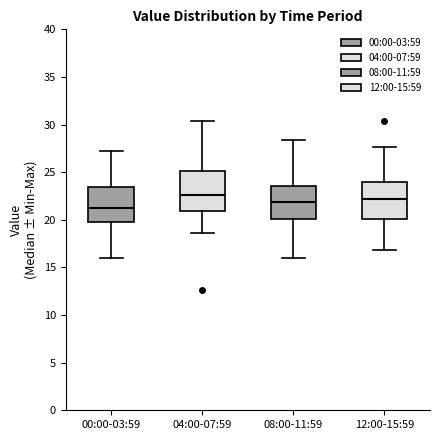

Reading left to right, transcribe this box plot: for each box, give where its median line is, the range the box spans, and where its two whiskers end, as read against the y-axis. The values are not printed on the chart, so give them approximately, as read against the axis.

00:00-03:59: median 21.0, box 20.0 to 23.5, whiskers 16.0 to 27.0
04:00-07:59: median 22.5, box 21.0 to 25.0, whiskers 18.5 to 30.5
08:00-11:59: median 22.0, box 20.0 to 23.5, whiskers 16.0 to 28.5
12:00-15:59: median 22.0, box 20.0 to 24.0, whiskers 17.0 to 27.5